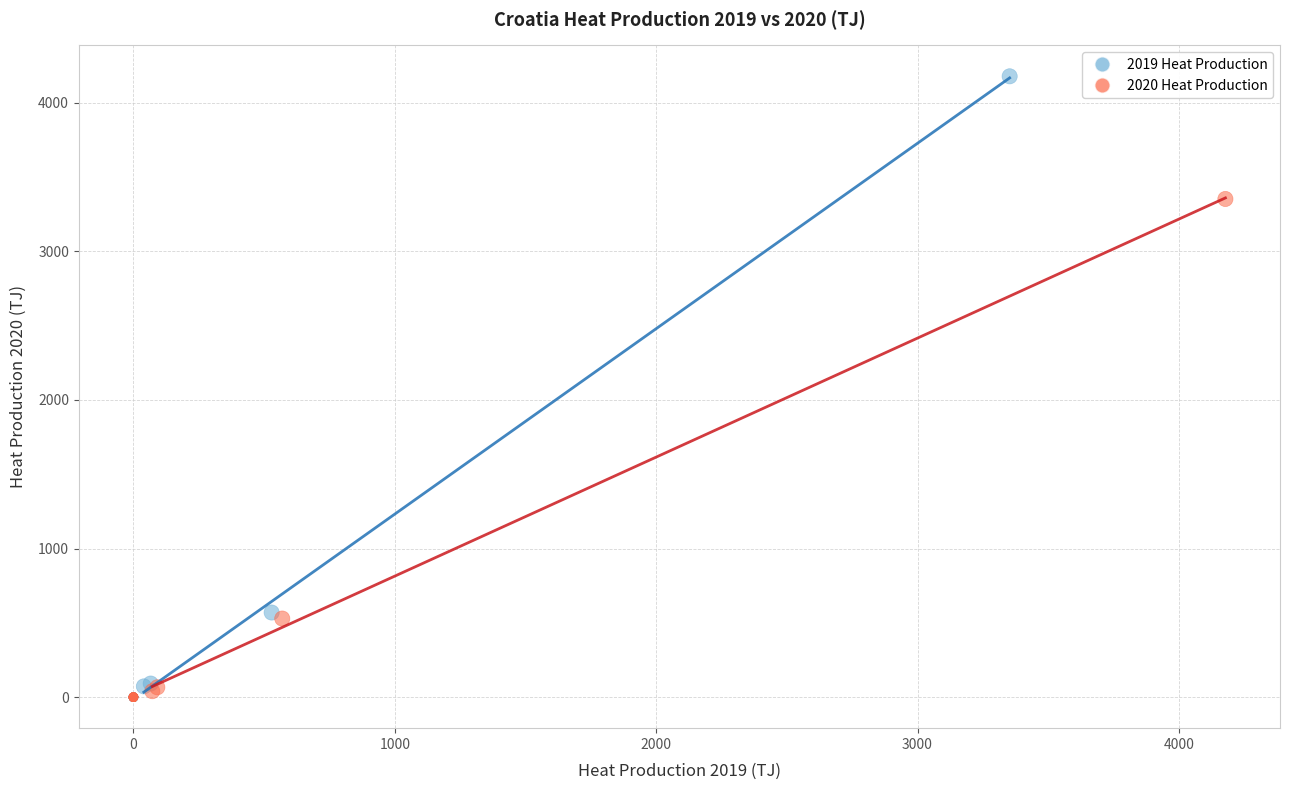

Which series reaches the maximum Y coordinate?

2019 Heat Production